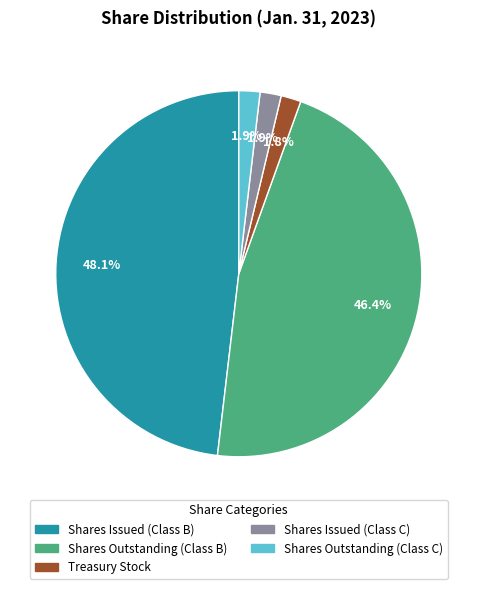

Is there any slice that represents more than half of the pie?

No